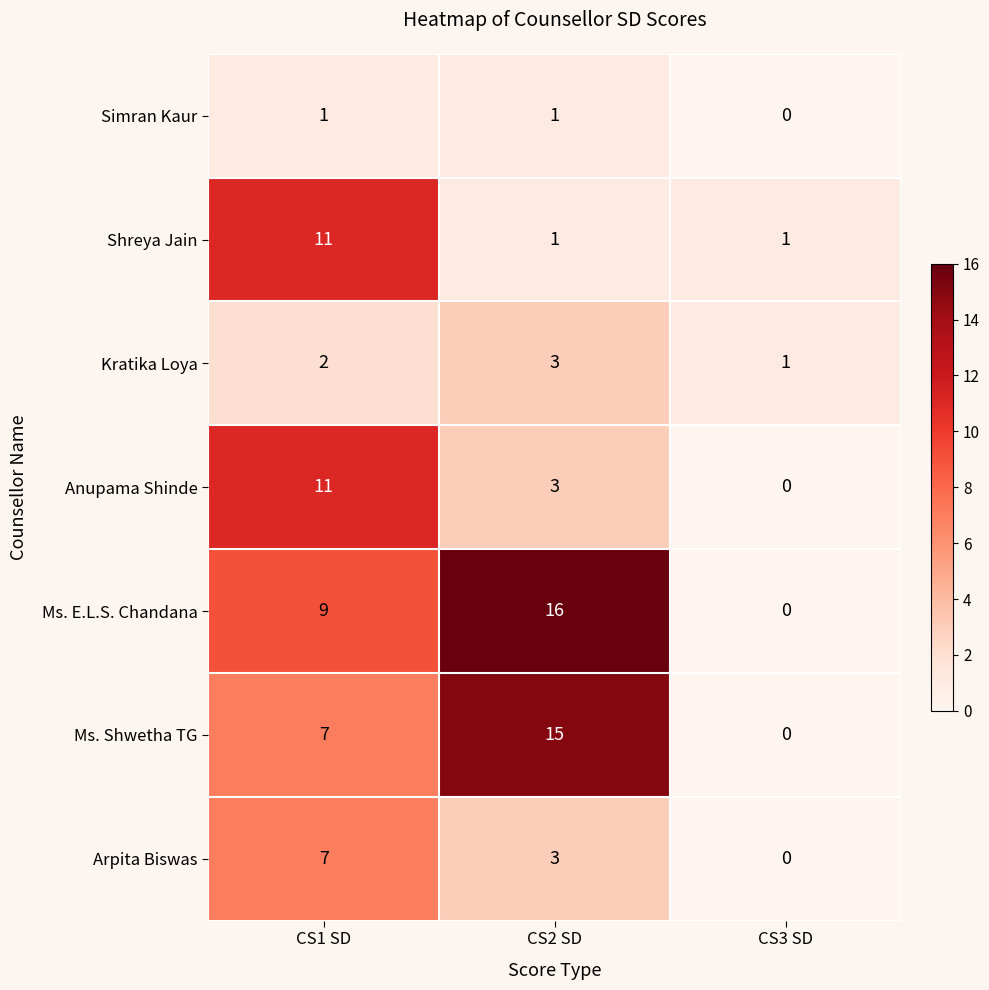

At which category does the chart reach its minimum across all series?

CS3 SD